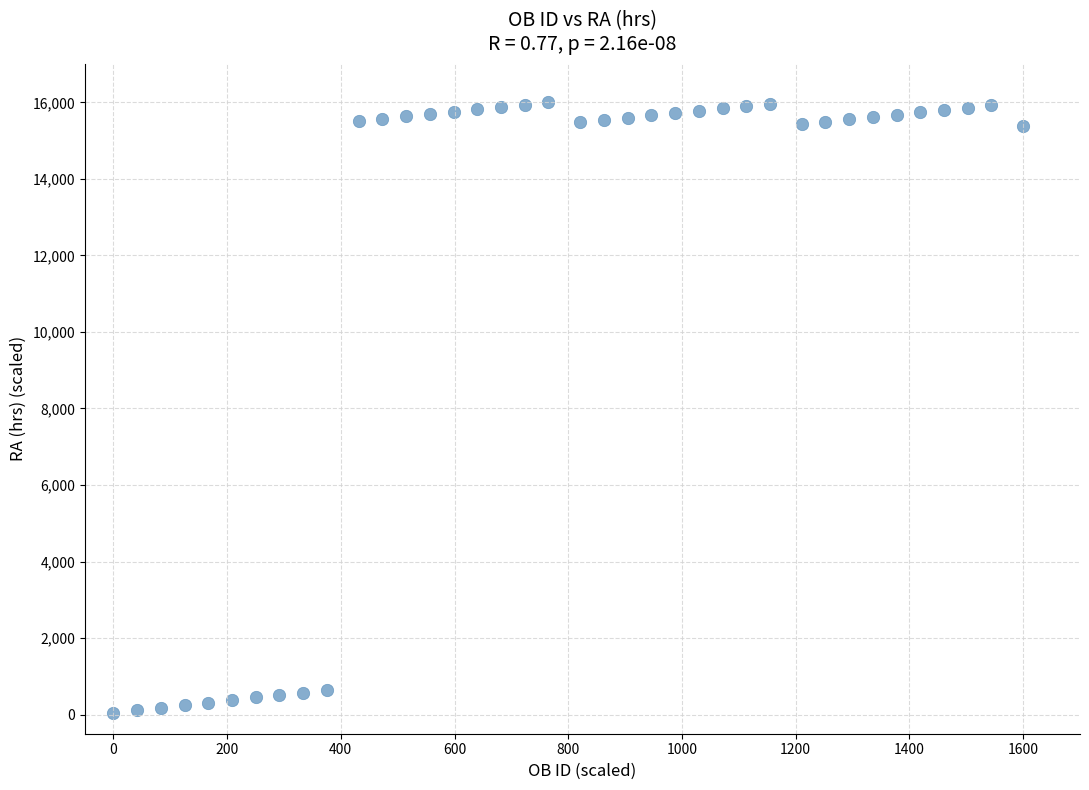

What is the range of Y values (max minus min)?

15959.1